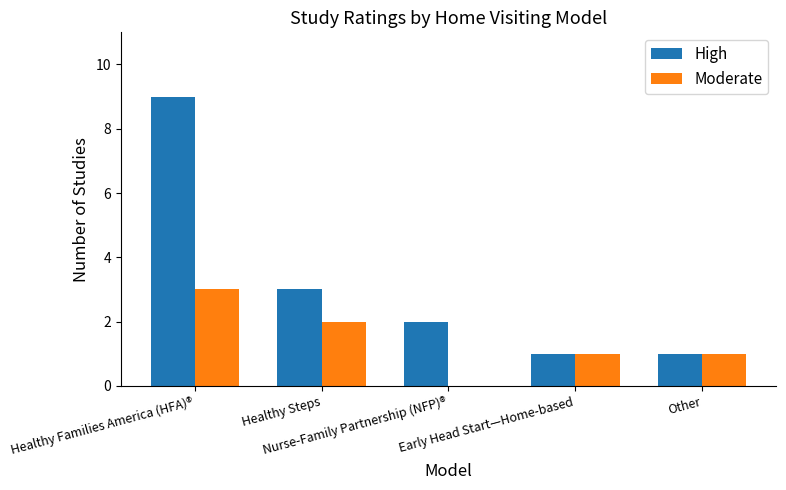

What is the difference between the High values at Healthy Steps and Other?

2